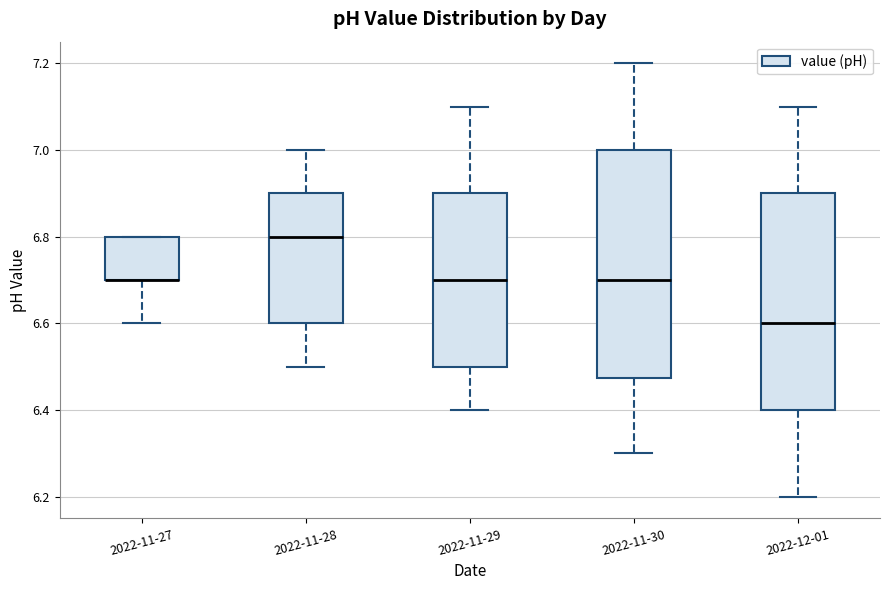

Reading left to right, read every box against the y-axis: the position of its median line, the range the box covers, and the ends of its whiskers. The values are not printed on the chart, so give them approximately, as read against the axis.

2022-11-27: median 6.70 (drawn on the box's lower edge), box 6.70 to 6.80, whiskers 6.60 to 6.80
2022-11-28: median 6.80, box 6.60 to 6.90, whiskers 6.50 to 7.00
2022-11-29: median 6.70, box 6.50 to 6.90, whiskers 6.40 to 7.10
2022-11-30: median 6.70, box 6.48 to 7.00, whiskers 6.30 to 7.20
2022-12-01: median 6.60, box 6.40 to 6.90, whiskers 6.20 to 7.10